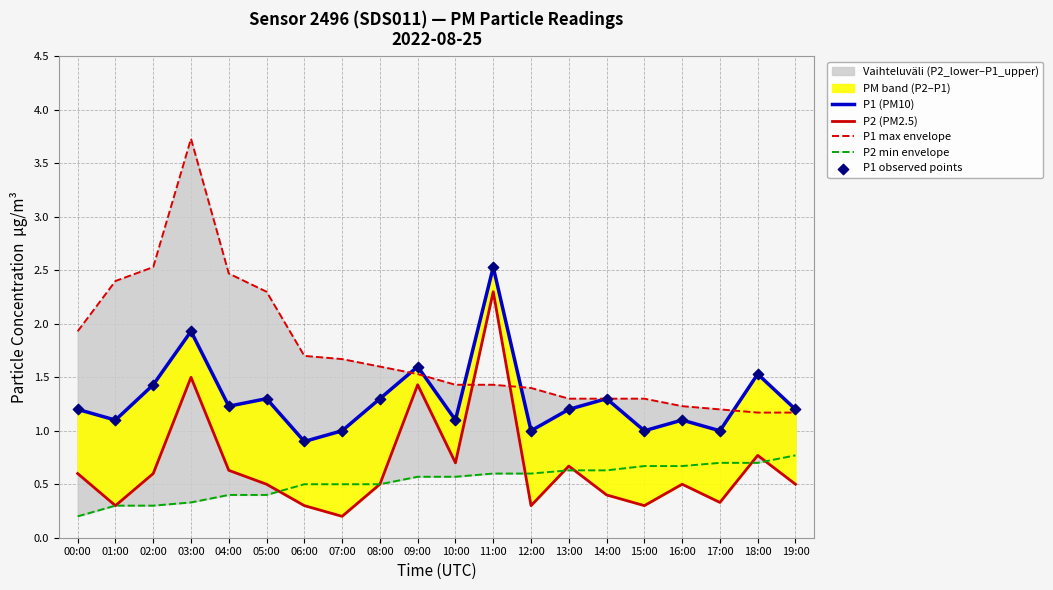

What is the total value across all series at 12:00?

4.3